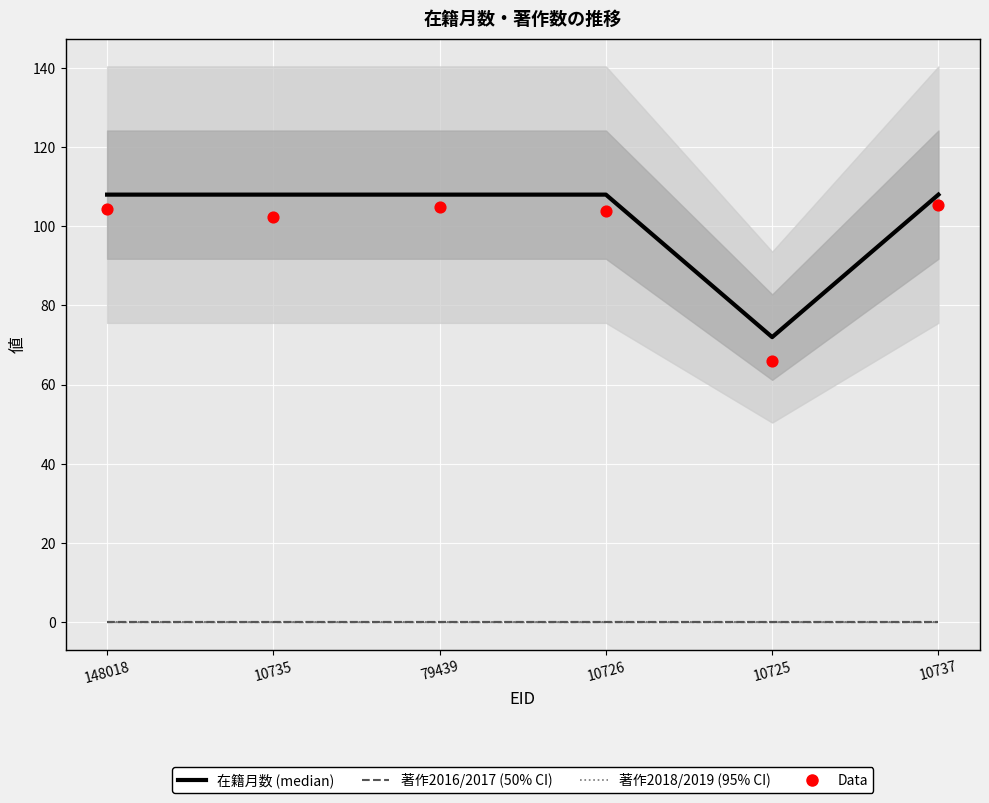

Which series has the widest spread of Y values?

在籍月数